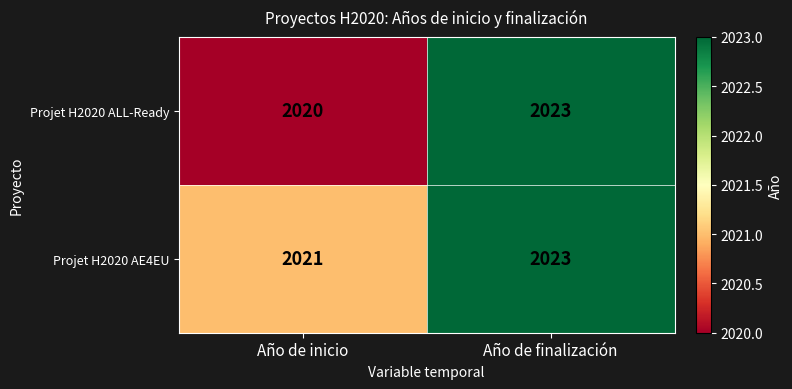

Reading right to left, list all the values displayed in this chart.

Projet H2020 ALL-Ready: Año de finalización=2023	Año de inicio=2020
Projet H2020 AE4EU: Año de finalización=2023	Año de inicio=2021